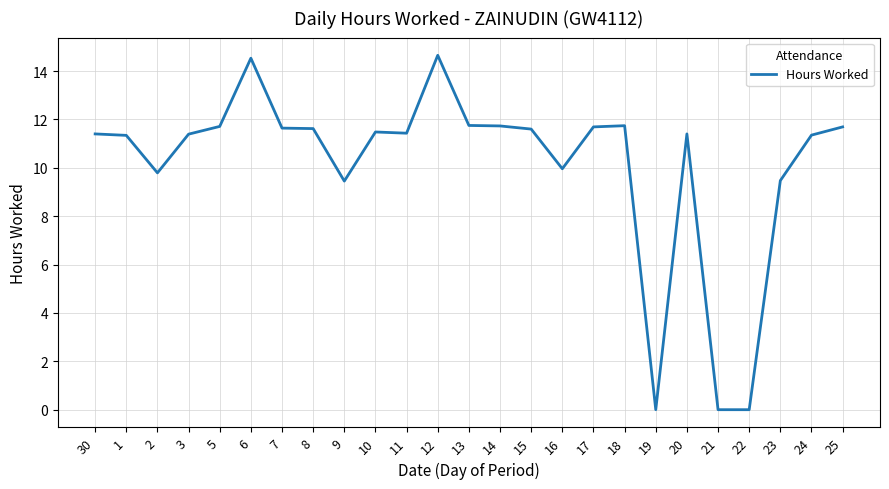

Count the number of data series in this chart.

1